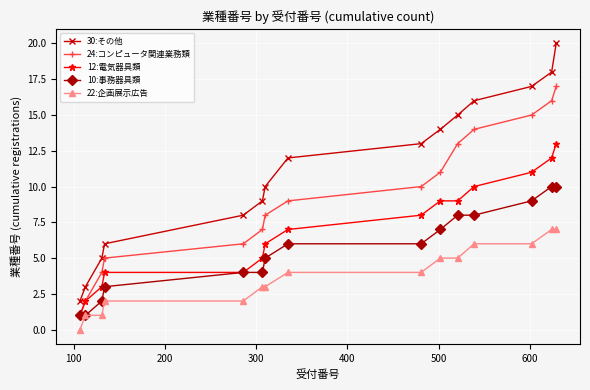

What is the value of the 12:電気器具類 point at the 2nd from the left?

2